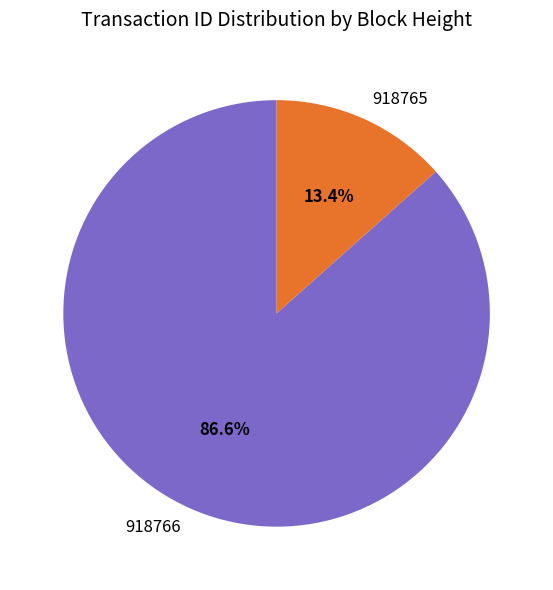

Count the number of slices in the pie.

2